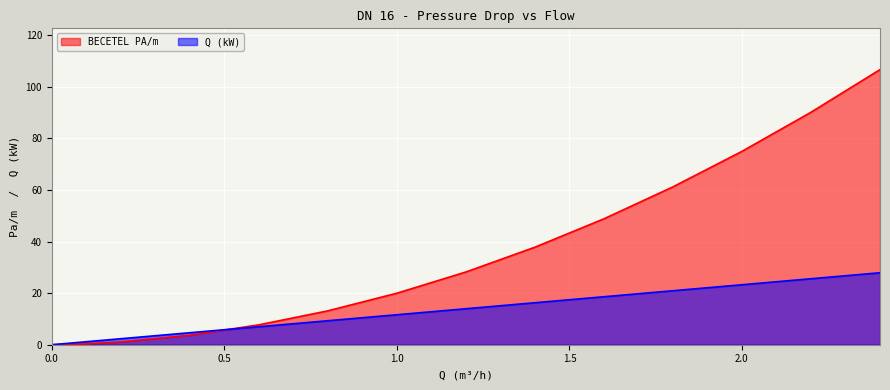

After their last crossing, which series has the higher values: Q (kW) or BECETEL PA/m?

BECETEL PA/m